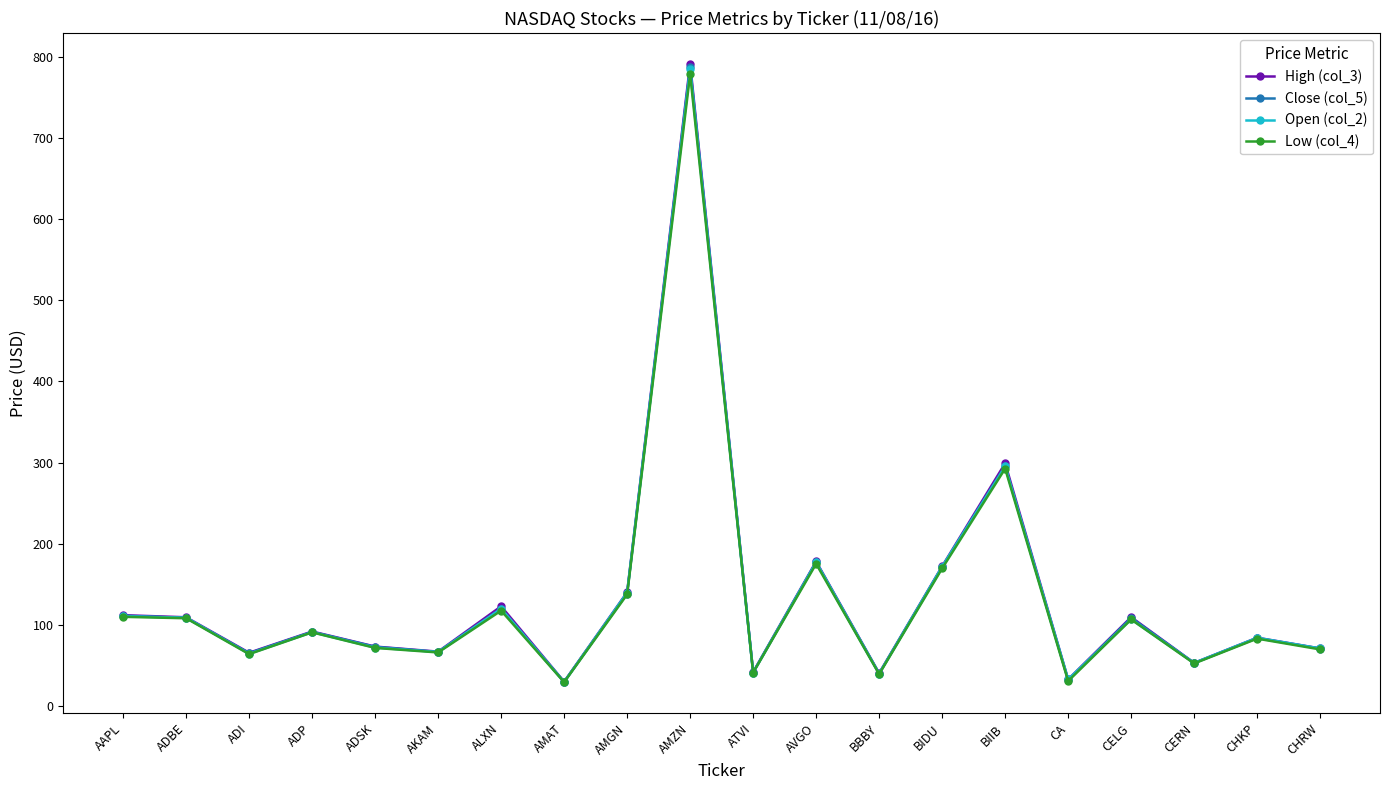

Read the Low (col_4) value at ALXN.

117.3